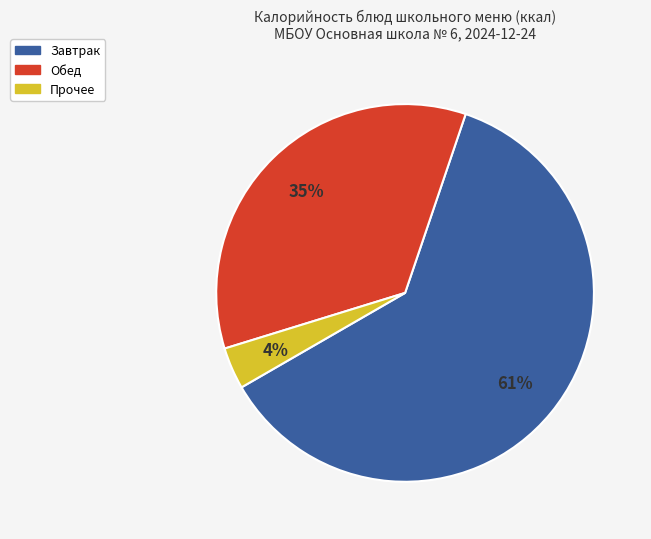

How many slices are in this pie chart?

3